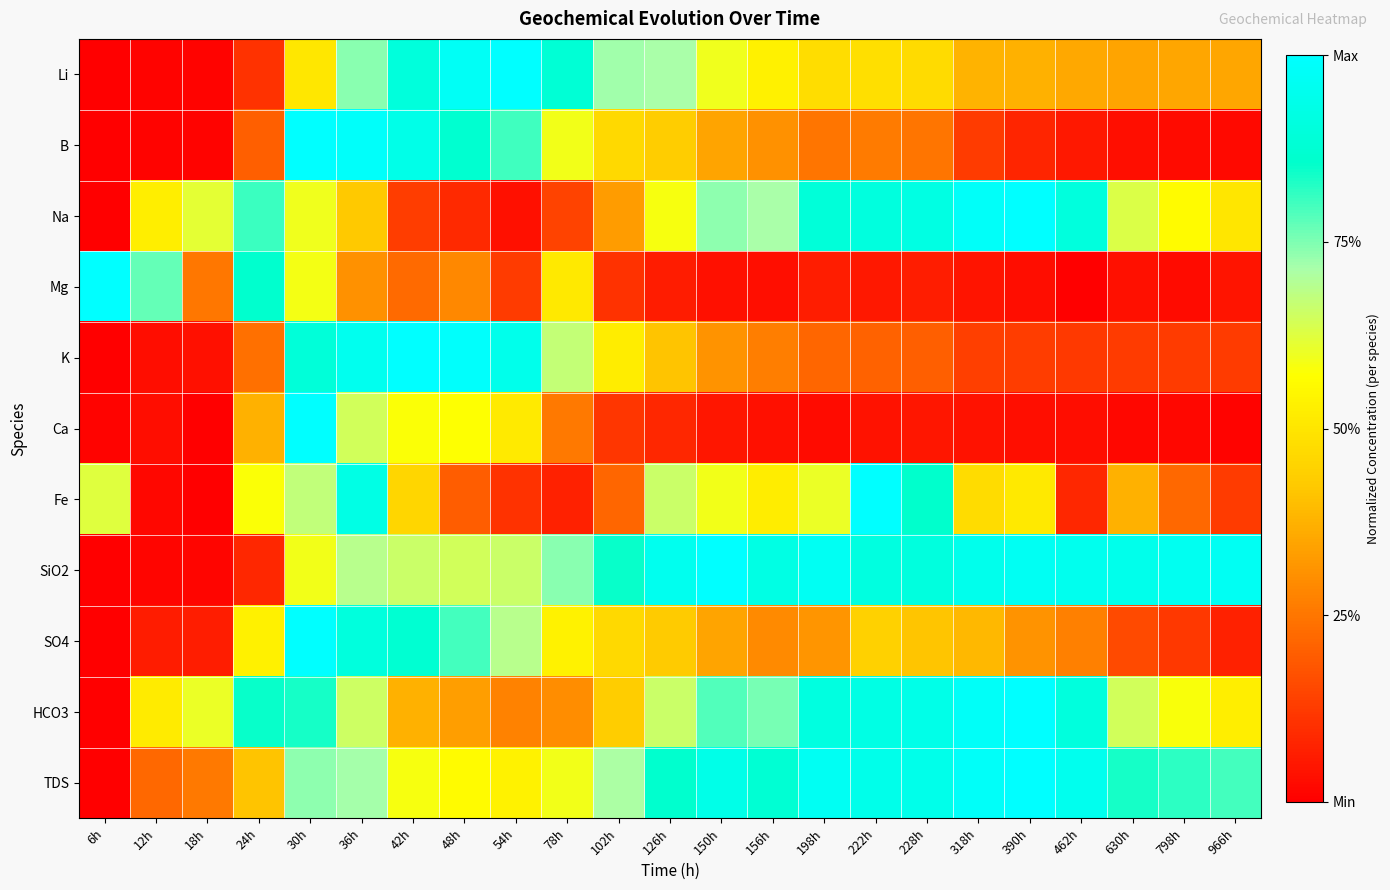

Reading right to left, transcribe all the data shown in this chart.

Li: 966h=0.4	798h=0.4	630h=0.3	462h=0.4	390h=0.4	318h=0.4	228h=0.5	222h=0.5	198h=0.5	156h=0.5	150h=0.6	126h=0.7	102h=0.7	78h=0.9	54h=1.0	48h=1.0	42h=0.9	36h=0.7	30h=0.5	24h=0.1	18h=0.0	12h=0.0	6h=0.0
B: 966h=0.0	798h=0.0	630h=0.0	462h=0.1	390h=0.1	318h=0.1	228h=0.2	222h=0.3	198h=0.2	156h=0.3	150h=0.3	126h=0.4	102h=0.5	78h=0.6	54h=0.8	48h=0.9	42h=0.9	36h=1.0	30h=1.0	24h=0.2	18h=0.0	12h=0.0	6h=0.0
Na: 966h=0.5	798h=0.6	630h=0.6	462h=0.9	390h=1.0	318h=1.0	228h=0.9	222h=0.9	198h=0.9	156h=0.7	150h=0.7	126h=0.6	102h=0.3	78h=0.1	54h=0.0	48h=0.1	42h=0.1	36h=0.4	30h=0.6	24h=0.8	18h=0.6	12h=0.5	6h=0.0
Mg: 966h=0.0	798h=0.0	630h=0.0	462h=0.0	390h=0.0	318h=0.0	228h=0.1	222h=0.1	198h=0.1	156h=0.0	150h=0.0	126h=0.1	102h=0.1	78h=0.5	54h=0.1	48h=0.3	42h=0.2	36h=0.3	30h=0.6	24h=0.9	18h=0.3	12h=0.8	6h=1.0
K: 966h=0.1	798h=0.1	630h=0.1	462h=0.1	390h=0.1	318h=0.1	228h=0.2	222h=0.2	198h=0.2	156h=0.3	150h=0.3	126h=0.4	102h=0.5	78h=0.7	54h=0.9	48h=1.0	42h=1.0	36h=1.0	30h=0.9	24h=0.2	18h=0.0	12h=0.0	6h=0.0
Ca: 966h=0.0	798h=0.0	630h=0.0	462h=0.0	390h=0.0	318h=0.0	228h=0.1	222h=0.0	198h=0.0	156h=0.0	150h=0.0	126h=0.1	102h=0.1	78h=0.3	54h=0.5	48h=0.6	42h=0.6	36h=0.6	30h=1.0	24h=0.4	18h=0.0	12h=0.0	6h=0.0
Fe: 966h=0.1	798h=0.2	630h=0.4	462h=0.1	390h=0.5	318h=0.5	228h=0.9	222h=1.0	198h=0.6	156h=0.5	150h=0.6	126h=0.7	102h=0.2	78h=0.1	54h=0.1	48h=0.2	42h=0.5	36h=0.9	30h=0.7	24h=0.6	18h=0.0	12h=0.0	6h=0.6
SiO2: 966h=1.0	798h=1.0	630h=0.9	462h=1.0	390h=1.0	318h=0.9	228h=0.9	222h=0.9	198h=1.0	156h=0.9	150h=1.0	126h=1.0	102h=0.9	78h=0.7	54h=0.7	48h=0.6	42h=0.7	36h=0.7	30h=0.6	24h=0.1	18h=0.0	12h=0.0	6h=0.0
SO4: 966h=0.1	798h=0.1	630h=0.2	462h=0.3	390h=0.3	318h=0.4	228h=0.4	222h=0.4	198h=0.3	156h=0.3	150h=0.3	126h=0.4	102h=0.5	78h=0.5	54h=0.7	48h=0.8	42h=0.9	36h=0.9	30h=1.0	24h=0.5	18h=0.1	12h=0.1	6h=0.0
HCO3: 966h=0.5	798h=0.6	630h=0.6	462h=0.9	390h=1.0	318h=1.0	228h=0.9	222h=0.9	198h=0.9	156h=0.8	150h=0.8	126h=0.7	102h=0.4	78h=0.3	54h=0.3	48h=0.3	42h=0.4	36h=0.7	30h=0.8	24h=0.9	18h=0.6	12h=0.5	6h=0.0
TDS: 966h=0.8	798h=0.8	630h=0.8	462h=1.0	390h=1.0	318h=1.0	228h=0.9	222h=0.9	198h=1.0	156h=0.9	150h=0.9	126h=0.9	102h=0.7	78h=0.6	54h=0.5	48h=0.6	42h=0.6	36h=0.7	30h=0.7	24h=0.4	18h=0.3	12h=0.2	6h=0.0